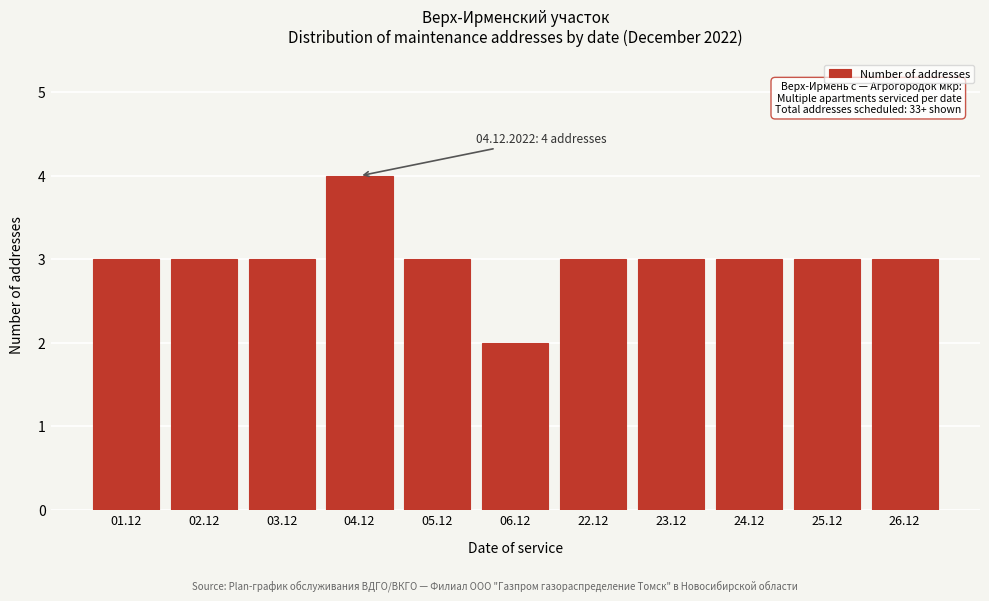

Reading left to right, what are all the values shown in this chart?

01.12=3	02.12=3	03.12=3	04.12=4	05.12=3	06.12=2	22.12=3	23.12=3	24.12=3	25.12=3	26.12=3